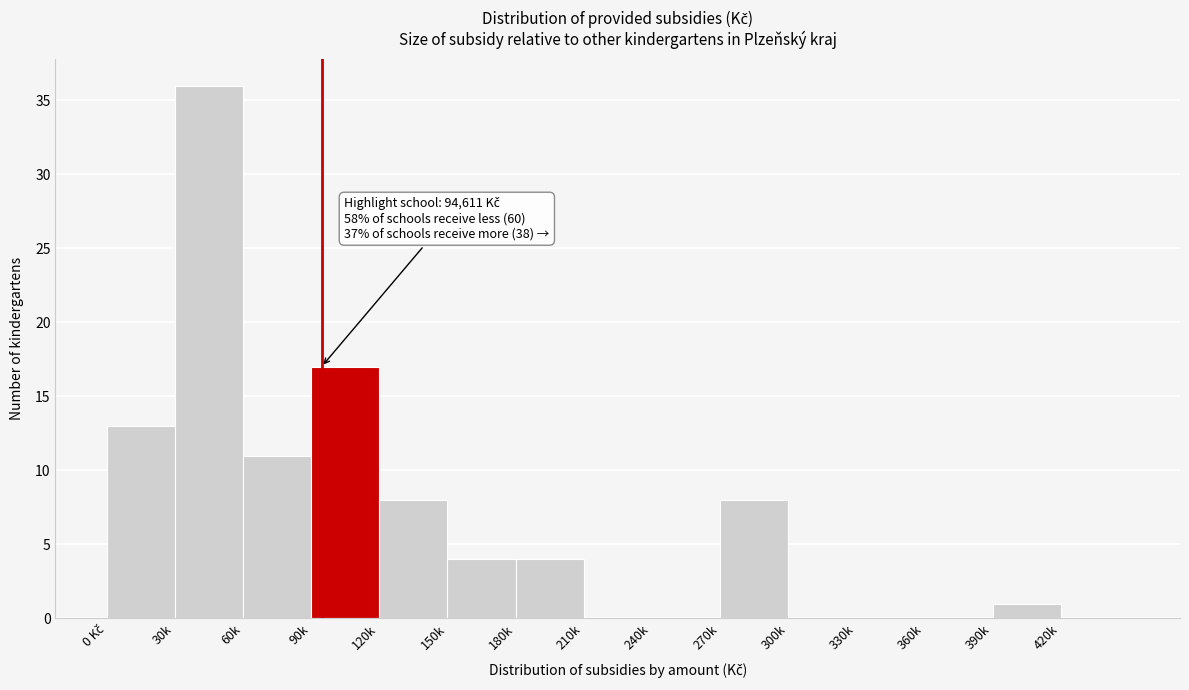

What is the sum of all values?

102